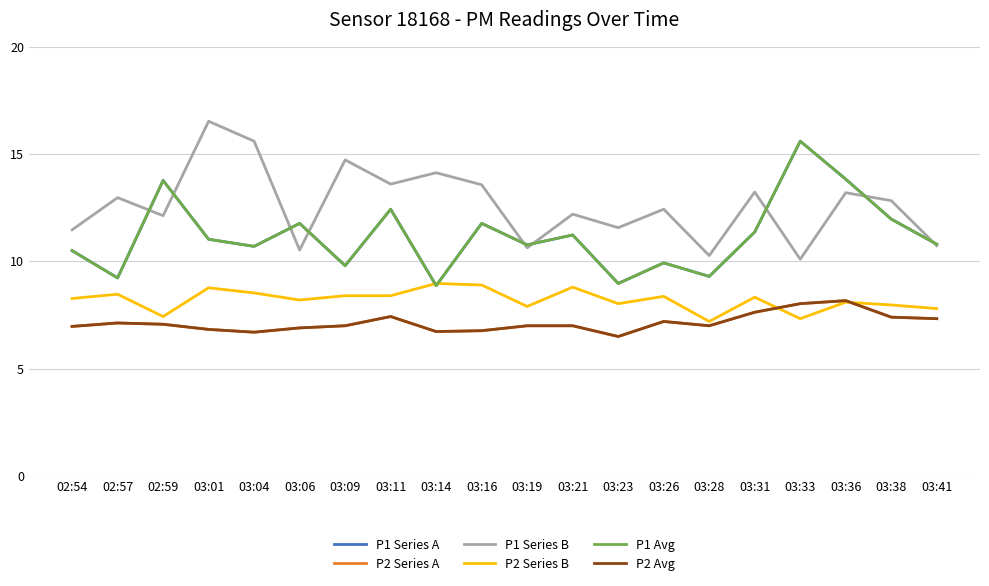

What is the approximate value of P1 Series A at 02:59?

13.8